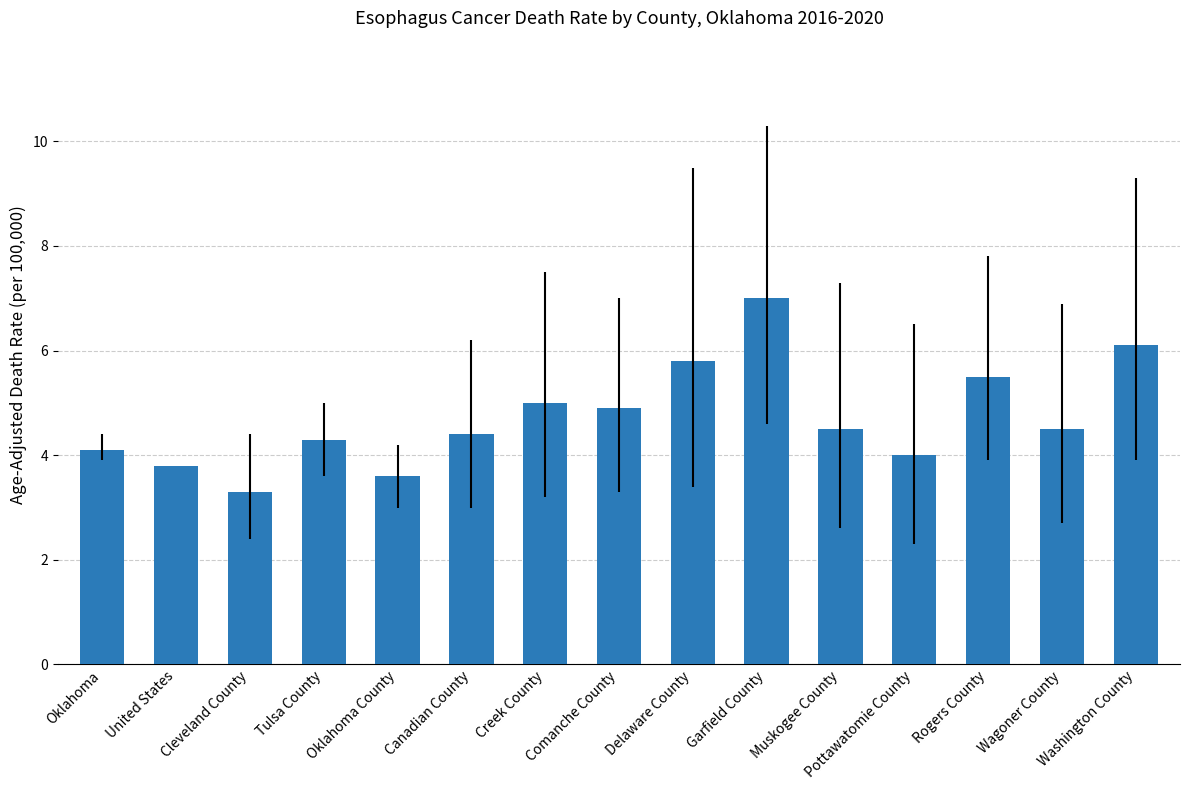

Reading left to right, list all the values displayed in this chart.

4.1	3.8	3.3	4.3	3.6	4.4	5.0	4.9	5.8	7.0	4.5	4.0	5.5	4.5	6.1